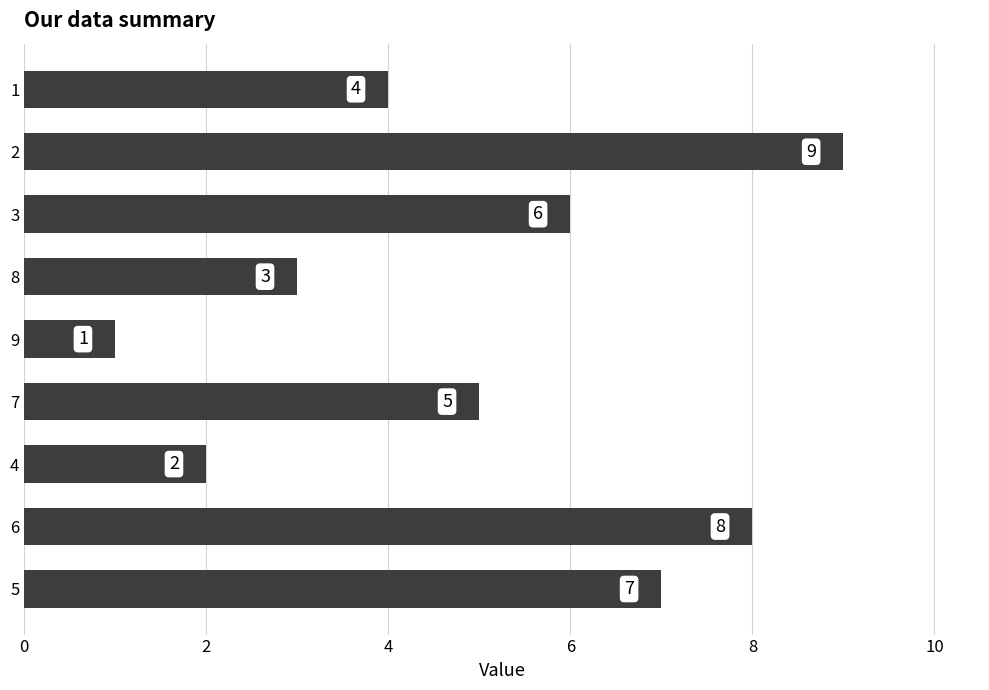

Which label corresponds to the smallest value in the chart?

9